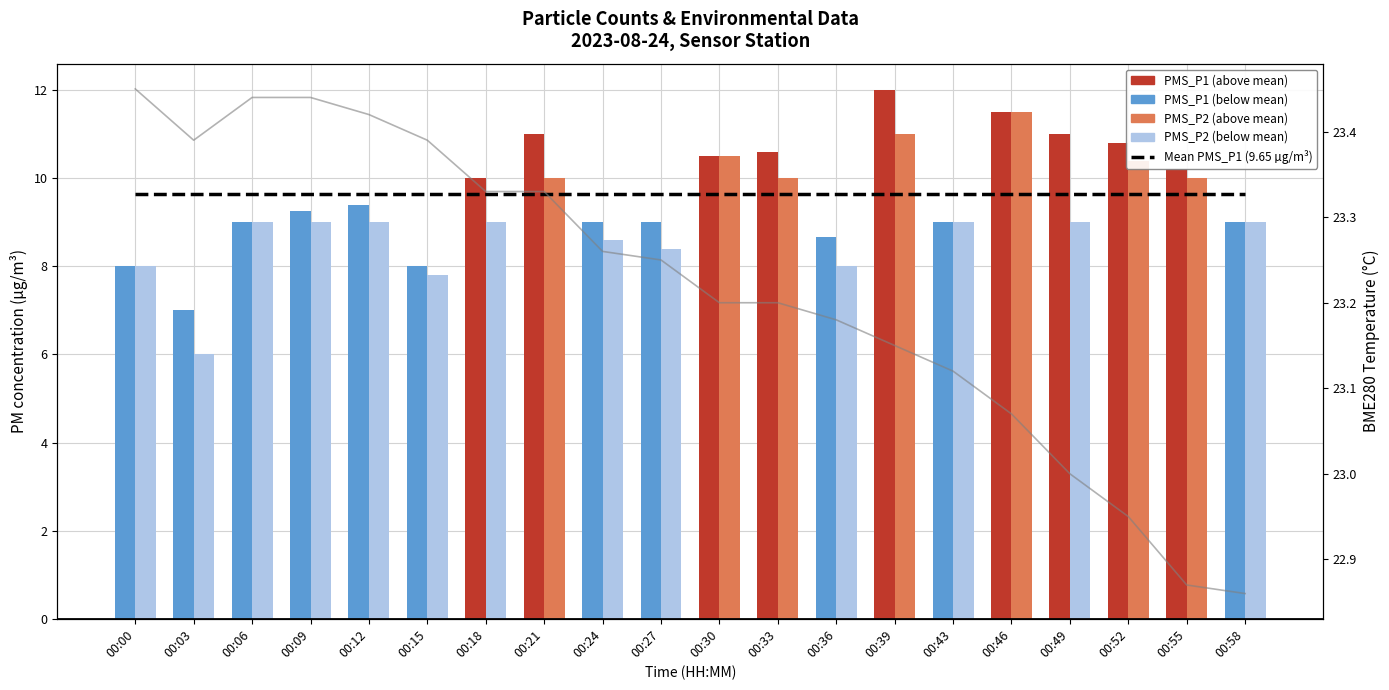

Reading left to right, transcribe all the data shown in this chart.

Mean PMS_P1 (9.65 µg/m³): 00:00=9.6	00:03=9.6	00:06=9.6	00:09=9.6	00:12=9.6	00:15=9.6	00:18=9.6	00:21=9.6	00:24=9.6	00:27=9.6	00:30=9.6	00:33=9.6	00:36=9.6	00:39=9.6	00:43=9.6	00:46=9.6	00:49=9.6	00:52=9.6	00:55=9.6	00:58=9.6
PMS_P1: 00:00=8.0	00:03=7.0	00:06=9.0	00:09=9.2	00:12=9.4	00:15=8.0	00:18=10.0	00:21=11.0	00:24=9.0	00:27=9.0	00:30=10.5	00:33=10.6	00:36=8.7	00:39=12.0	00:43=9.0	00:46=11.5	00:49=11.0	00:52=10.8	00:55=10.2	00:58=9.0
PMS_P2: 00:00=8.0	00:03=6.0	00:06=9.0	00:09=9.0	00:12=9.0	00:15=7.8	00:18=9.0	00:21=10.0	00:24=8.6	00:27=8.4	00:30=10.5	00:33=10.0	00:36=8.0	00:39=11.0	00:43=9.0	00:46=11.5	00:49=9.0	00:52=10.4	00:55=10.0	00:58=9.0
BME280 Temperature: 00:00=23.4	00:03=23.4	00:06=23.4	00:09=23.4	00:12=23.4	00:15=23.4	00:18=23.3	00:21=23.3	00:24=23.3	00:27=23.2	00:30=23.2	00:33=23.2	00:36=23.2	00:39=23.1	00:43=23.1	00:46=23.1	00:49=23.0	00:52=22.9	00:55=22.9	00:58=22.9